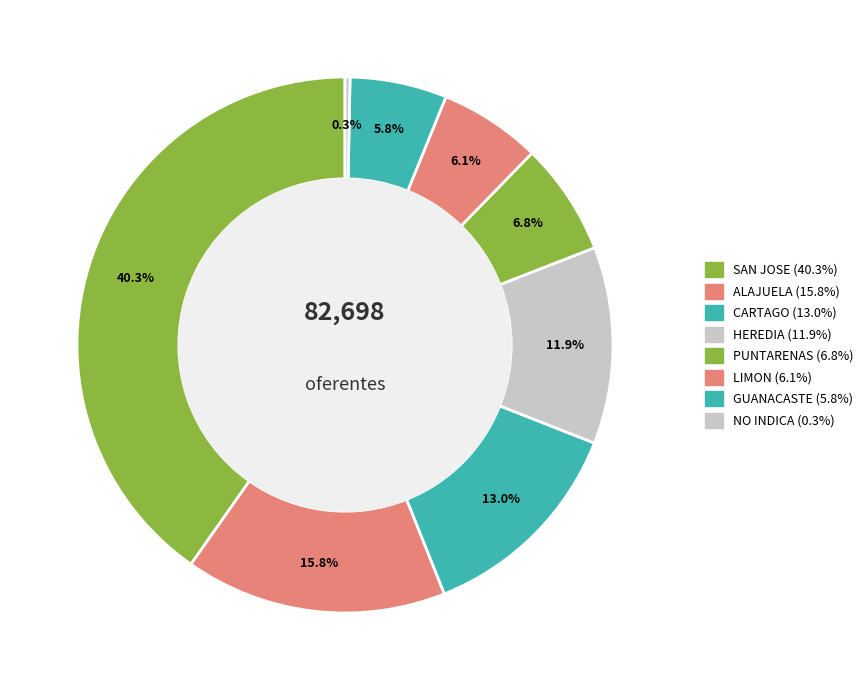

How many segments does this pie chart have?

8